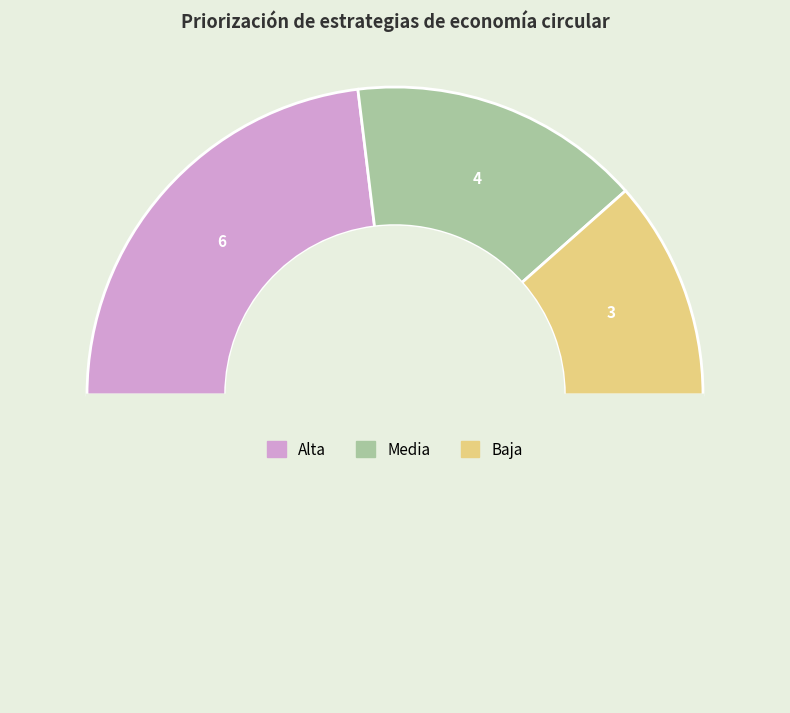

Is there any slice that represents more than half of the pie?

No